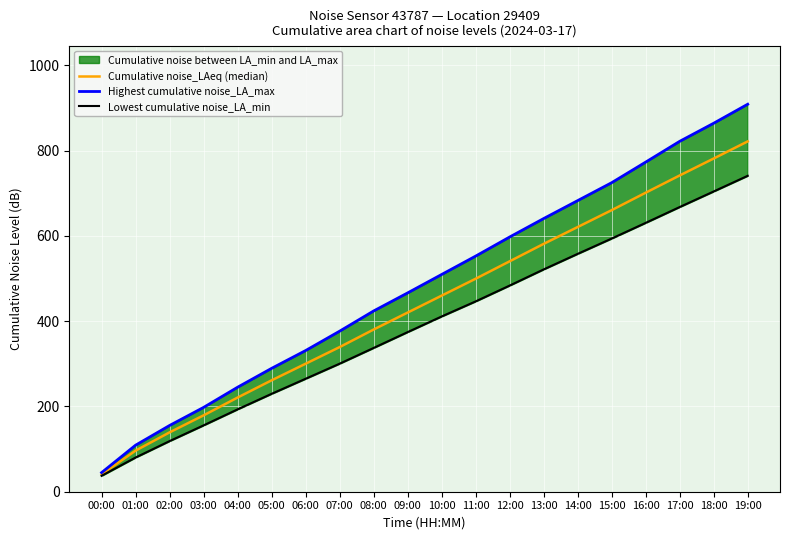

What is the maximum value shown in the chart?

908.8